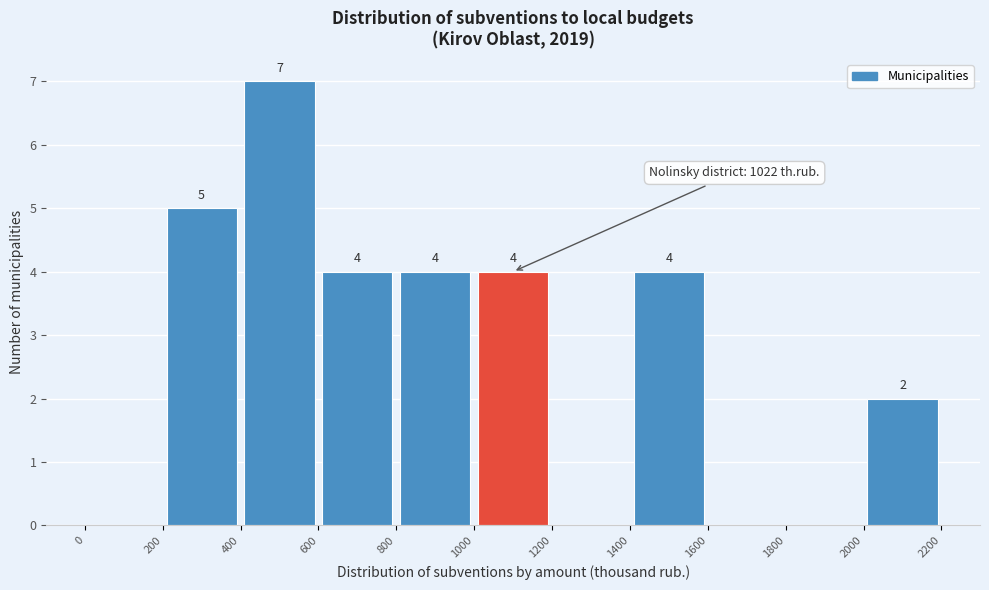

Which range on the x-axis has the tallest bar?

400 to 600